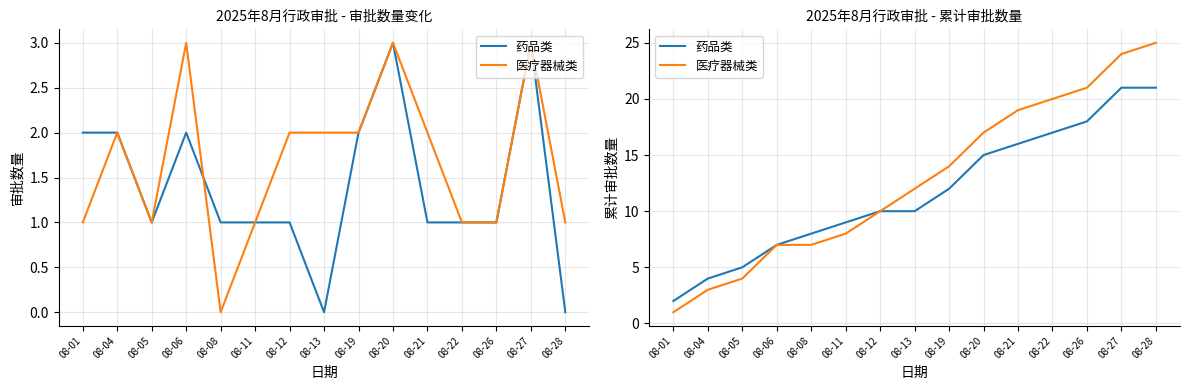

How many lines are shown in the chart?

2